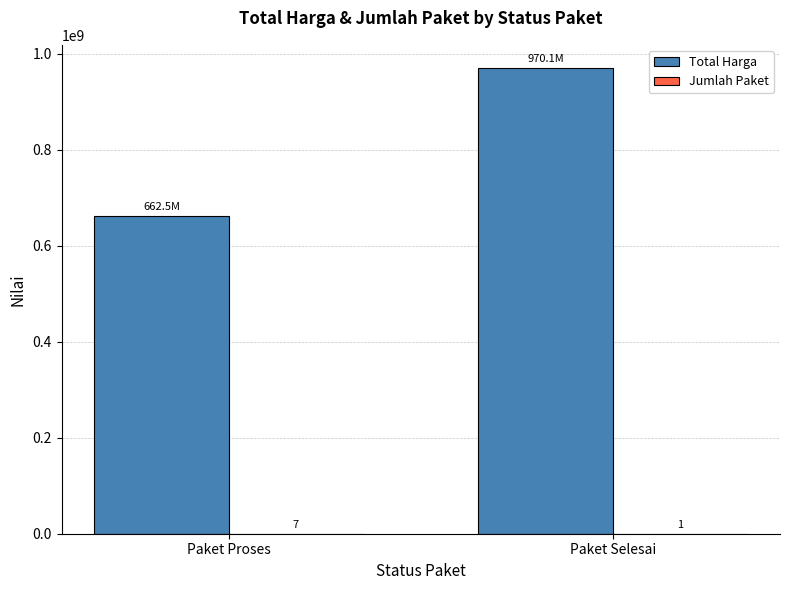

At which category is the sum across all series the highest?

Paket Selesai